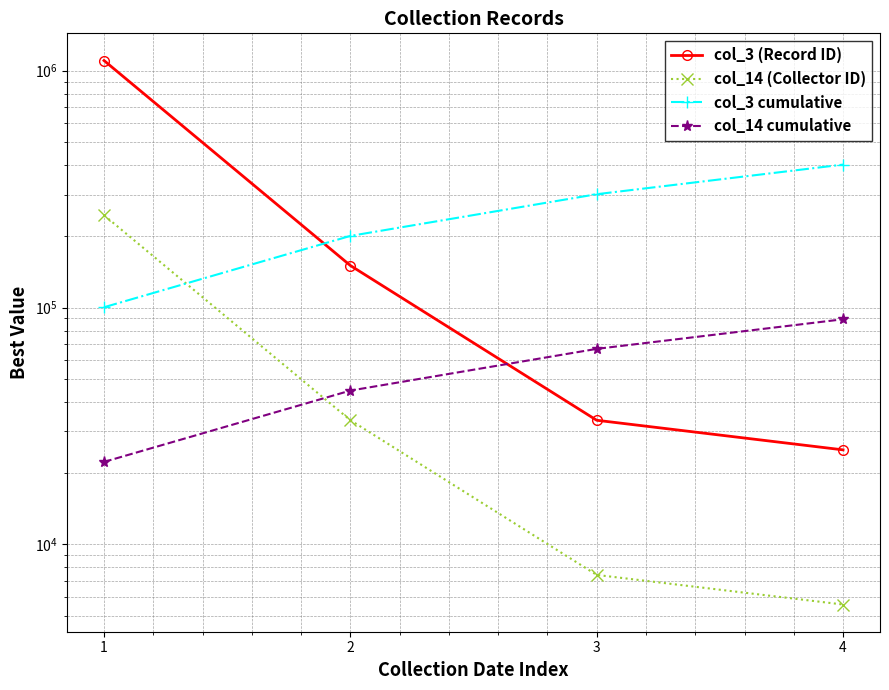

Reading left to right, list all the values displayed in this chart.

col_3 (Record ID): 1103520.0	150480.0	33440.0	25080.0
col_14 (Collector ID): 245421.0	33466.5	7437.0	5577.8
col_3 cumulative: 100320.0	200640.0	300960.0	401280.0
col_14 cumulative: 22311.0	44622.0	66933.0	89244.0